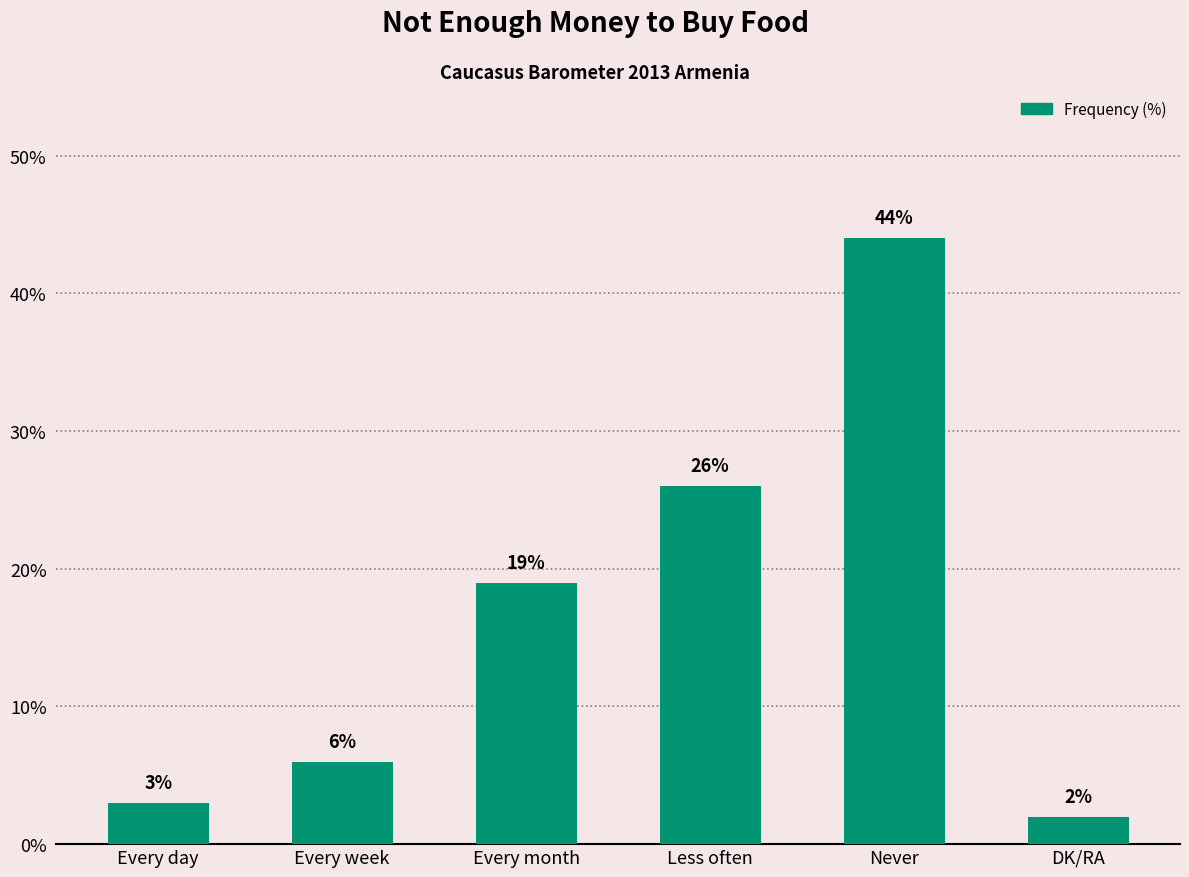

What is the minimum value shown in the chart?

2